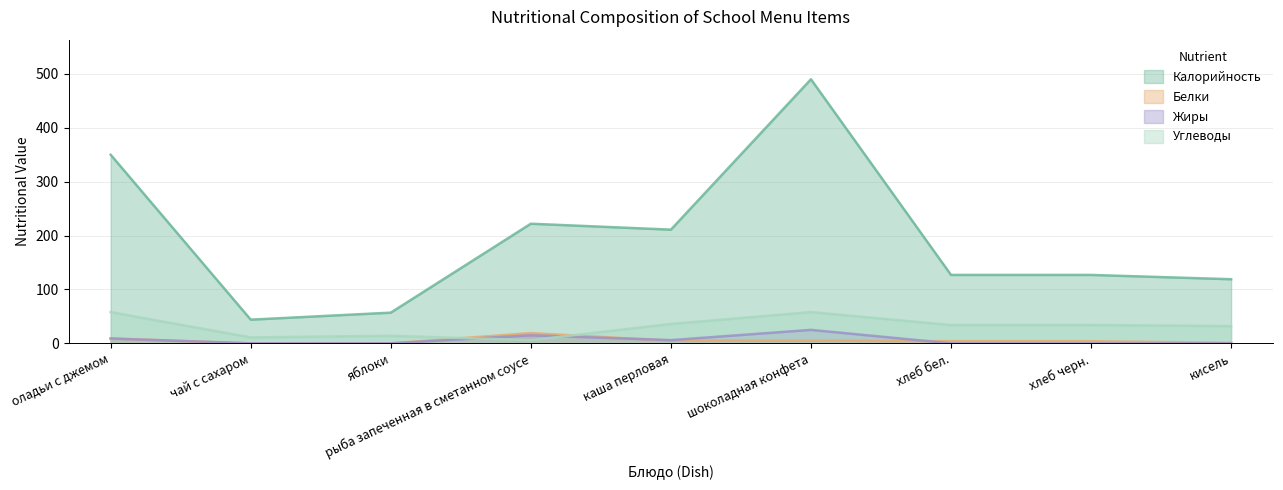

What is the label of the 5th point from the left?

каша перловая